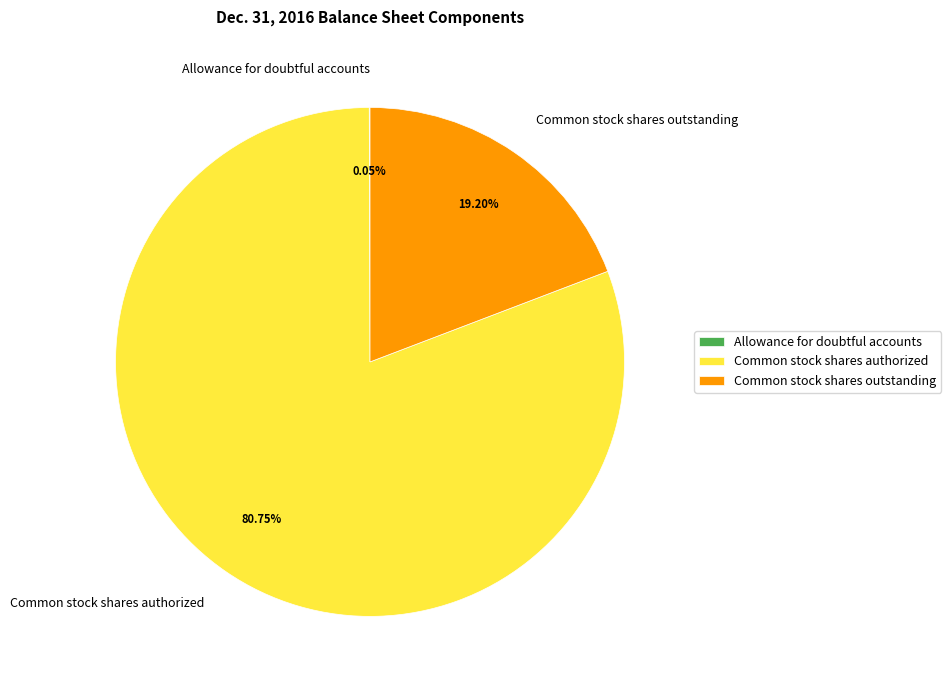

To the nearest percent, what is the average slice percentage?

33%